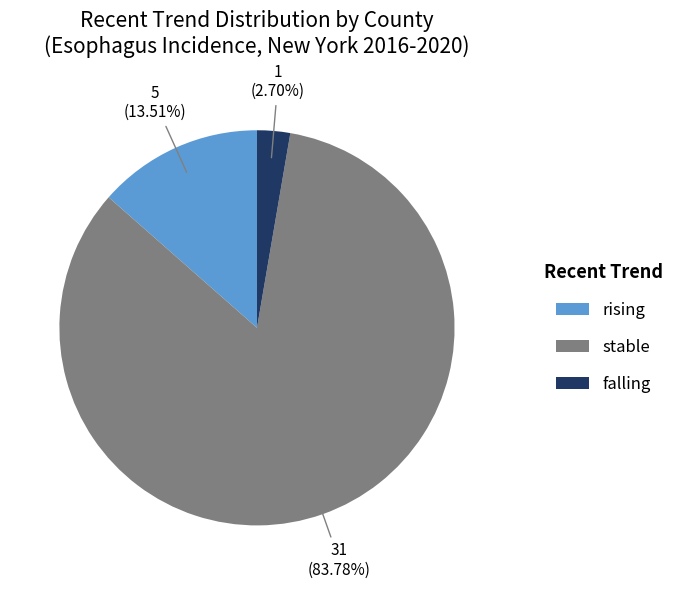

What percentage is the rising slice, to the nearest percent?

14%